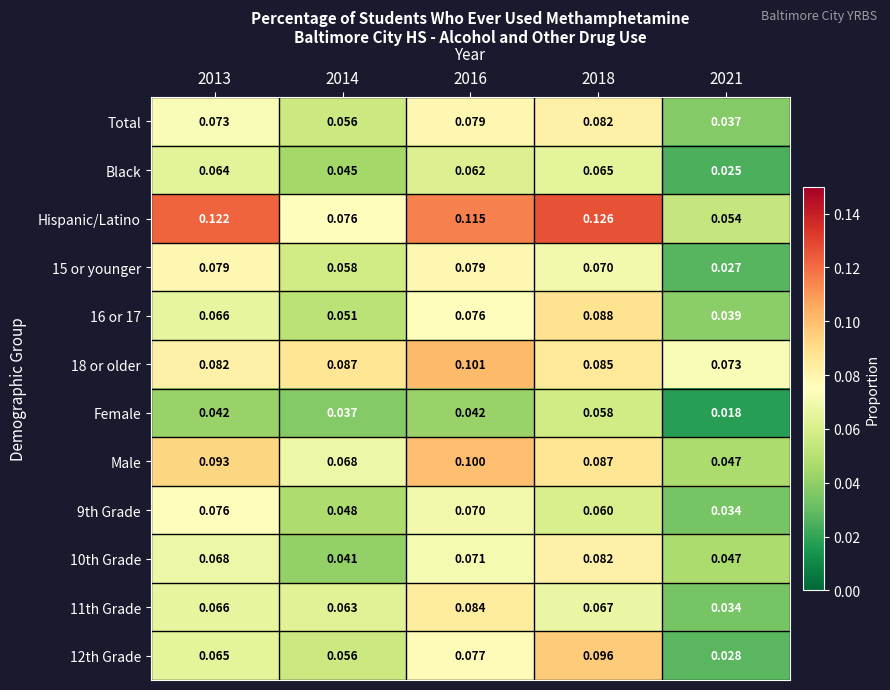

Which series has the largest total across all categories?

Hispanic/Latino